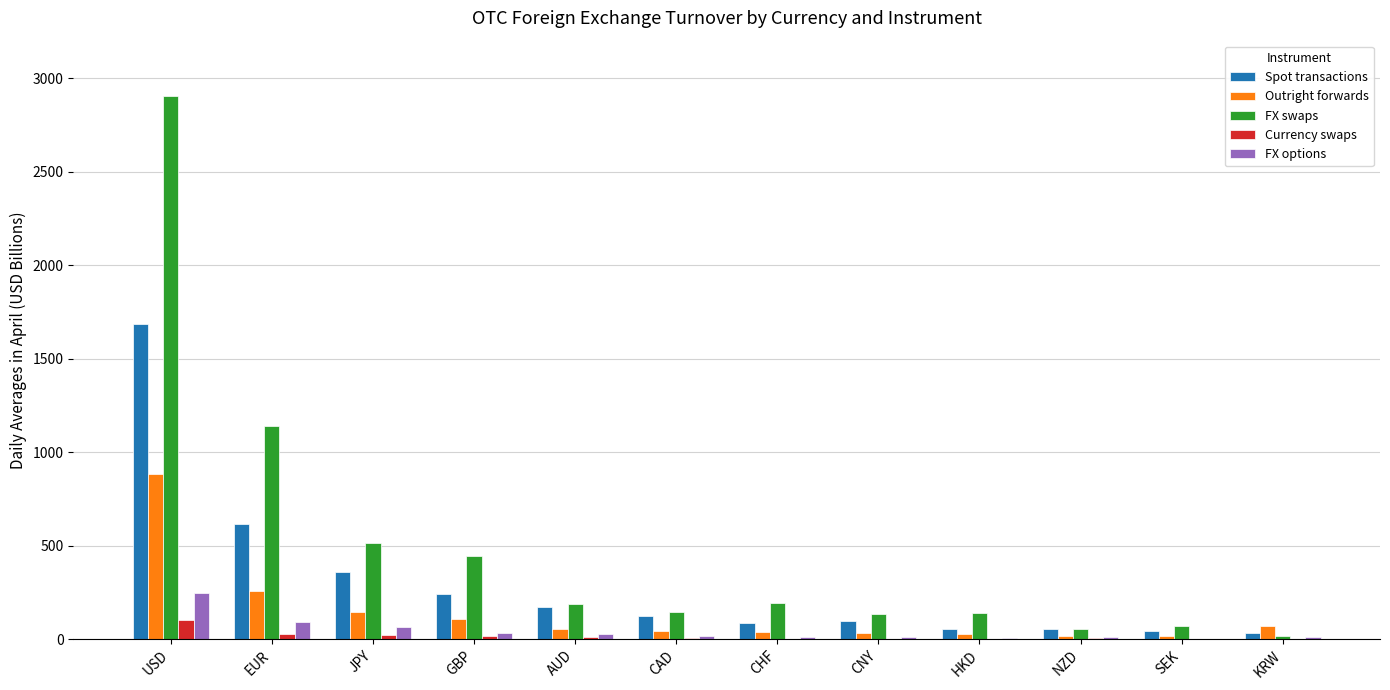

Is the value of Outright forwards at HKD greater than the value of Spot transactions at EUR?

No